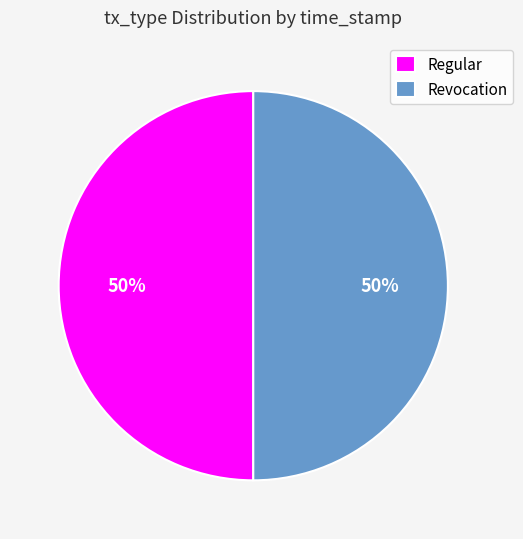

What is the ratio of the value at Revocation to the value at Regular?

1.0